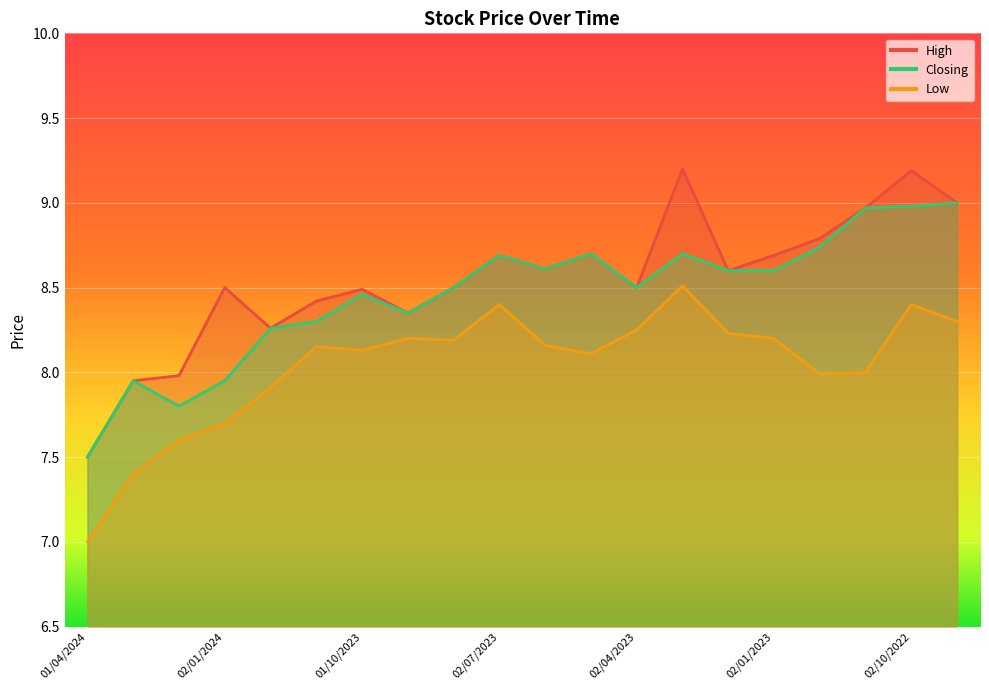

True or false: High and Closing intersect in this chart.

False